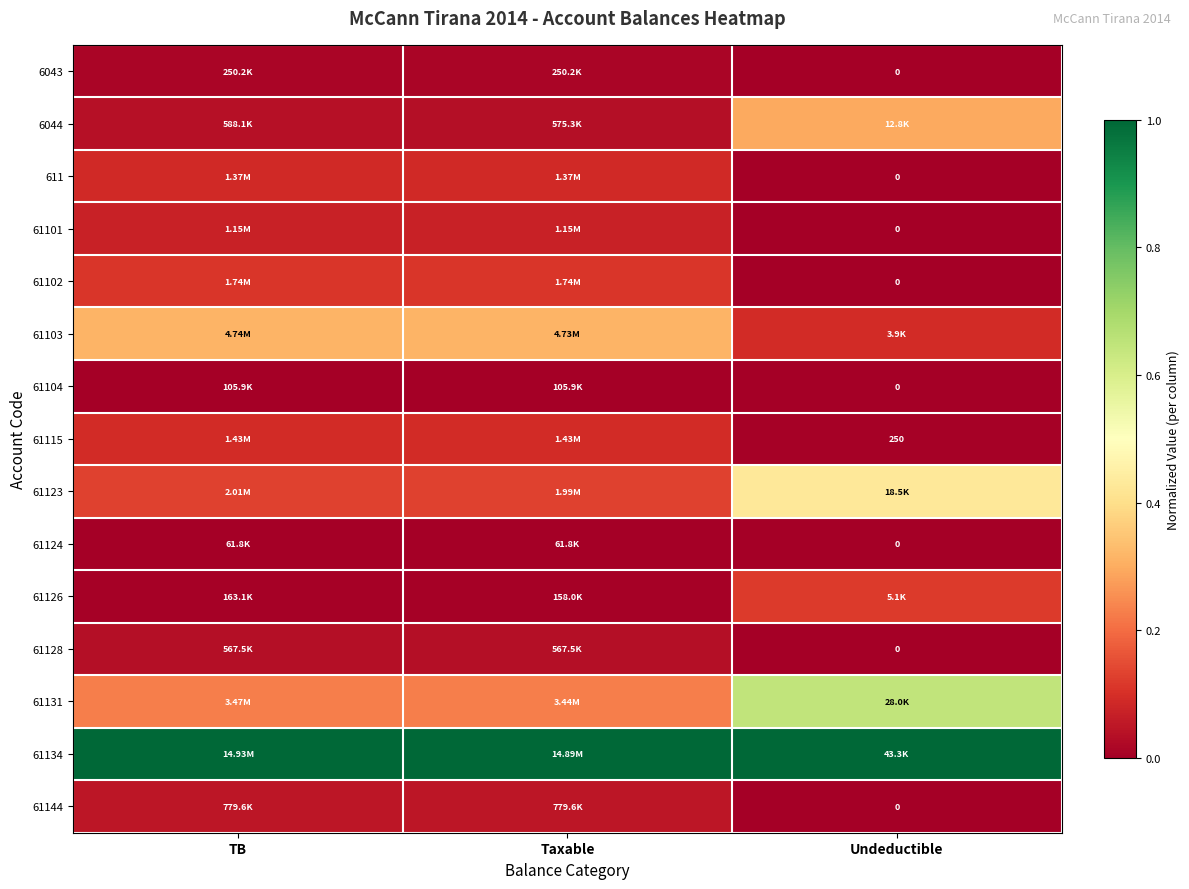

Is it true that 61101 equals 0.1 at TB?

True